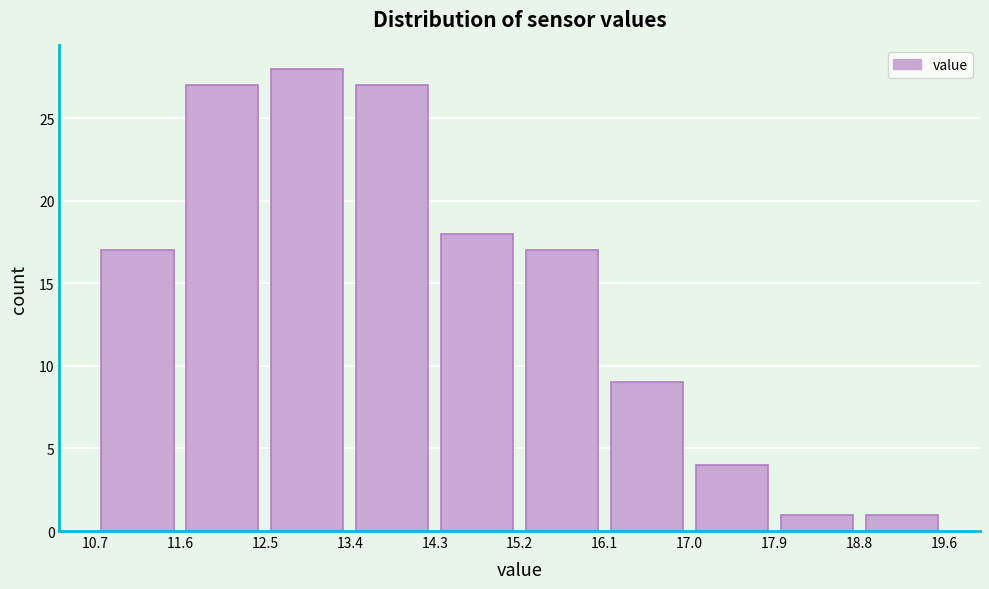

Reading left to right, list every bar in this chart as the range it spans on the x-axis followed by its height. The values are not printed on the chart, so give them approximately, as read against the axis.

10.7 to 11.6: 17
11.6 to 12.5: 27
12.5 to 13.4: 28
13.4 to 14.3: 27
14.3 to 15.2: 18
15.2 to 16.1: 17
16.1 to 17.0: 9
17.0 to 17.9: 4
17.9 to 18.8: 1
18.8 to 19.6: 1